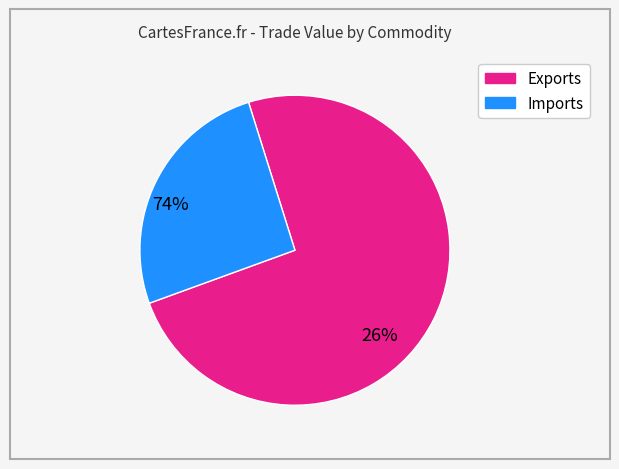

Is there a majority slice in this chart?

Yes